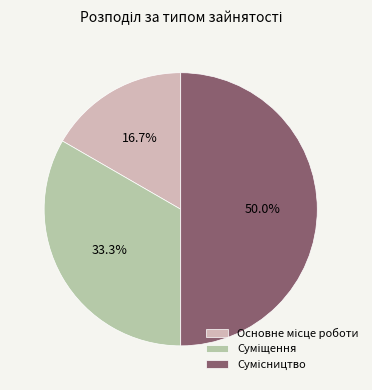

How many slices are in this pie chart?

3